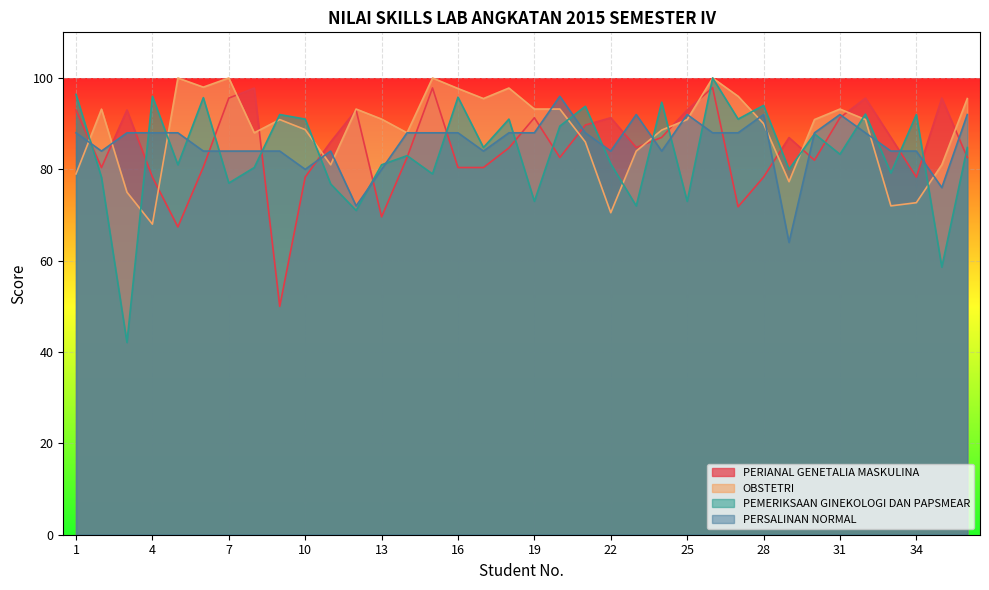

What is the average value of the PEMERIKSAAN GINEKOLOGI DAN PAPSMEAR series?

83.7